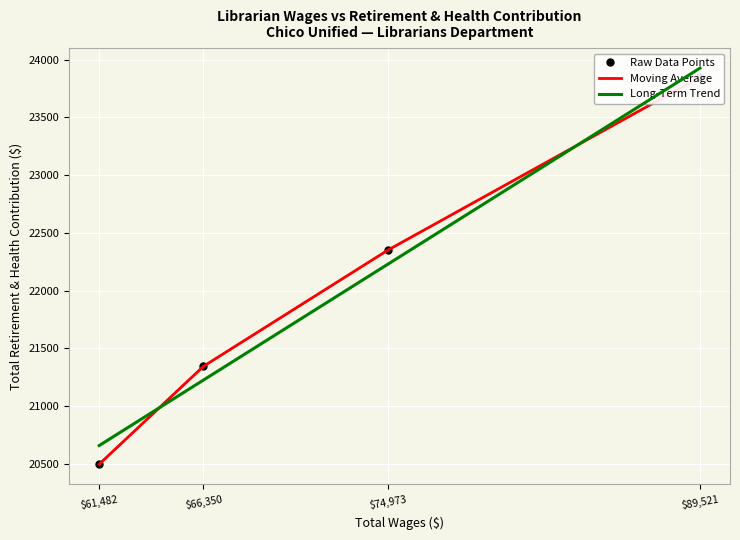

What is the spread (max minus min) of values at $89,521?

79.2